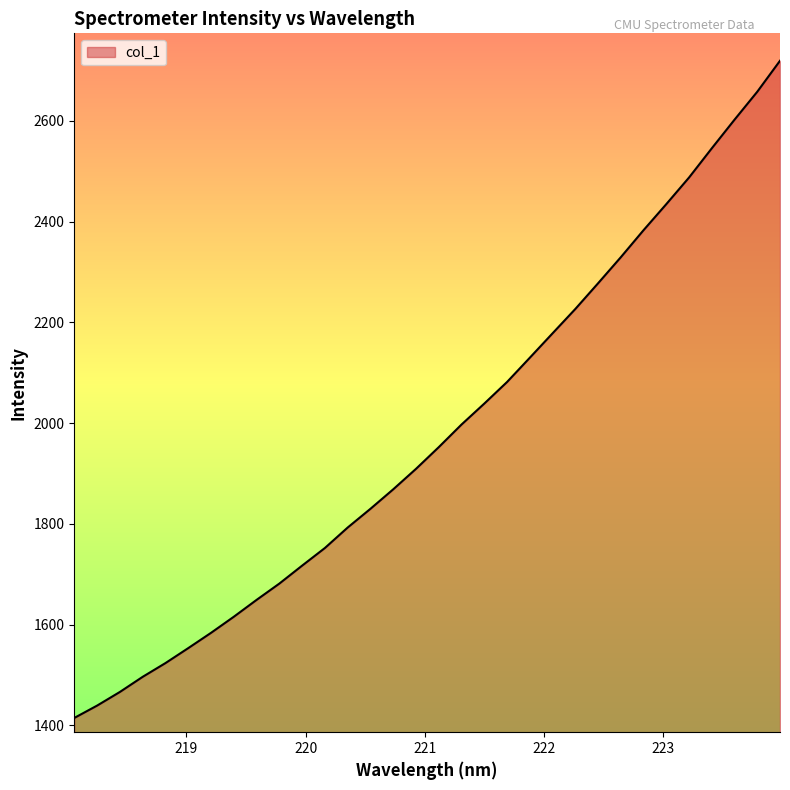

What is the maximum value shown in the chart?

2719.1